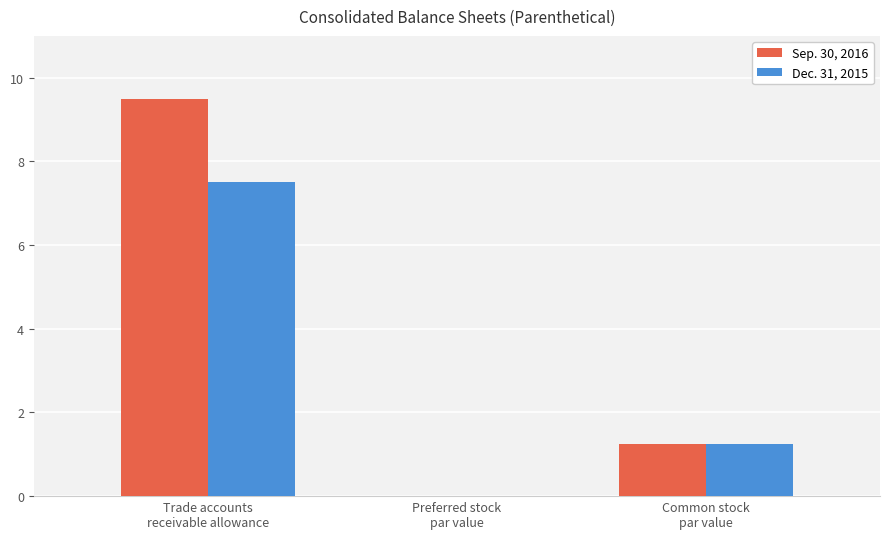

How many categories are shown in the chart?

3